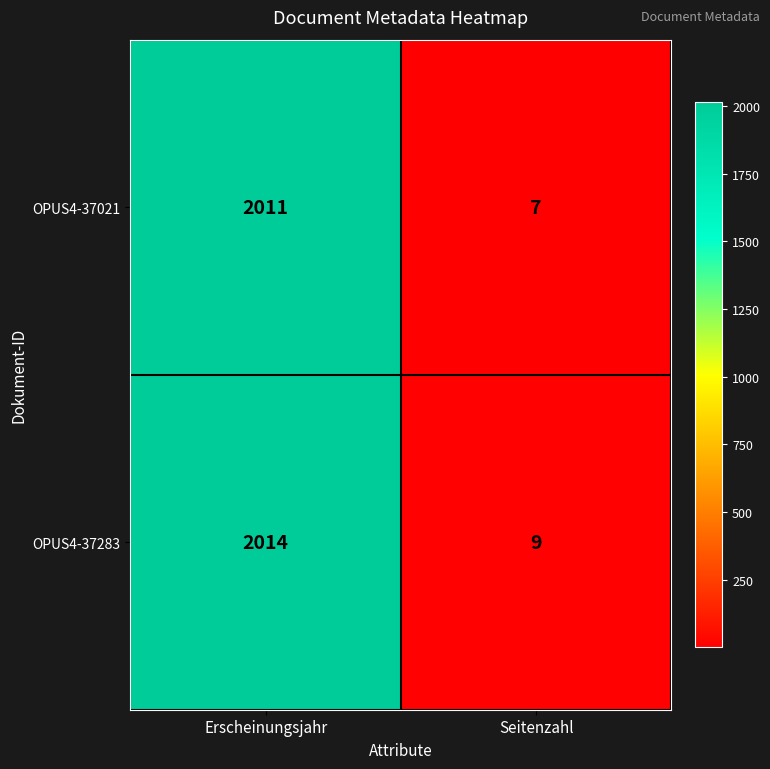

Rank the series by their average value, from lowest to highest.

OPUS4-37021, OPUS4-37283